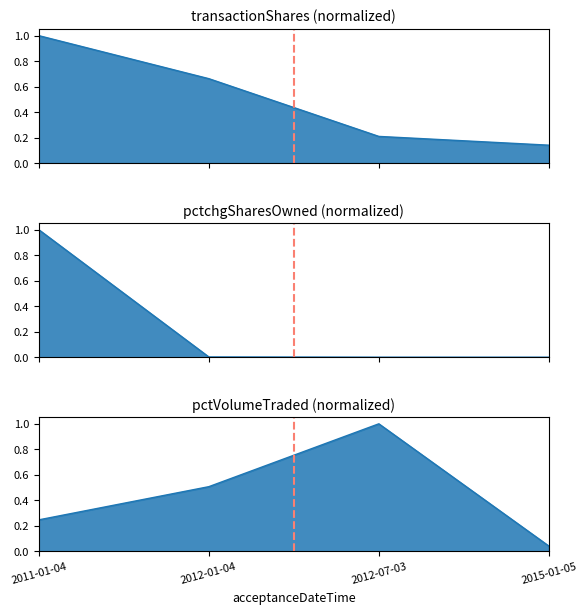

List the labels in order of pctchgSharesOwned value, largest first.

2011-01-04, 2012-01-04, 2012-07-03, 2015-01-05